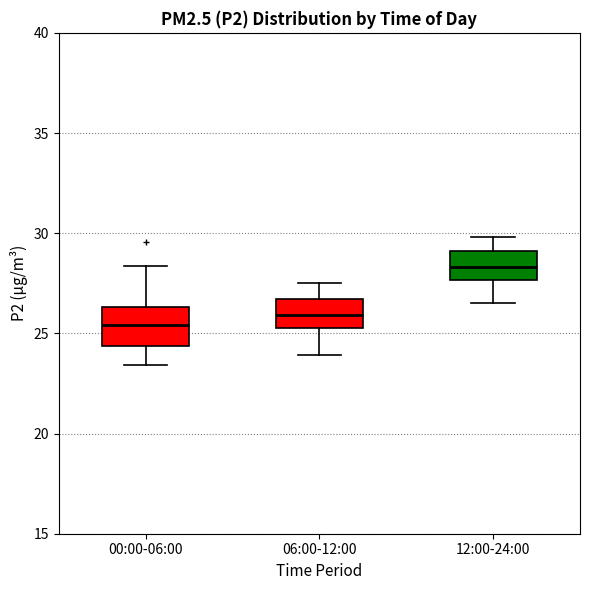

Reading left to right, read every box against the y-axis: the position of its median line, the range the box covers, and the ends of its whiskers. The values are not printed on the chart, so give them approximately, as read against the axis.

00:00-06:00: median 25.5, box 24.5 to 26.5, whiskers 23.5 to 28.5
06:00-12:00: median 26.0, box 25.5 to 26.5, whiskers 24.0 to 27.5
12:00-24:00: median 28.5, box 27.5 to 29.0, whiskers 26.5 to 30.0